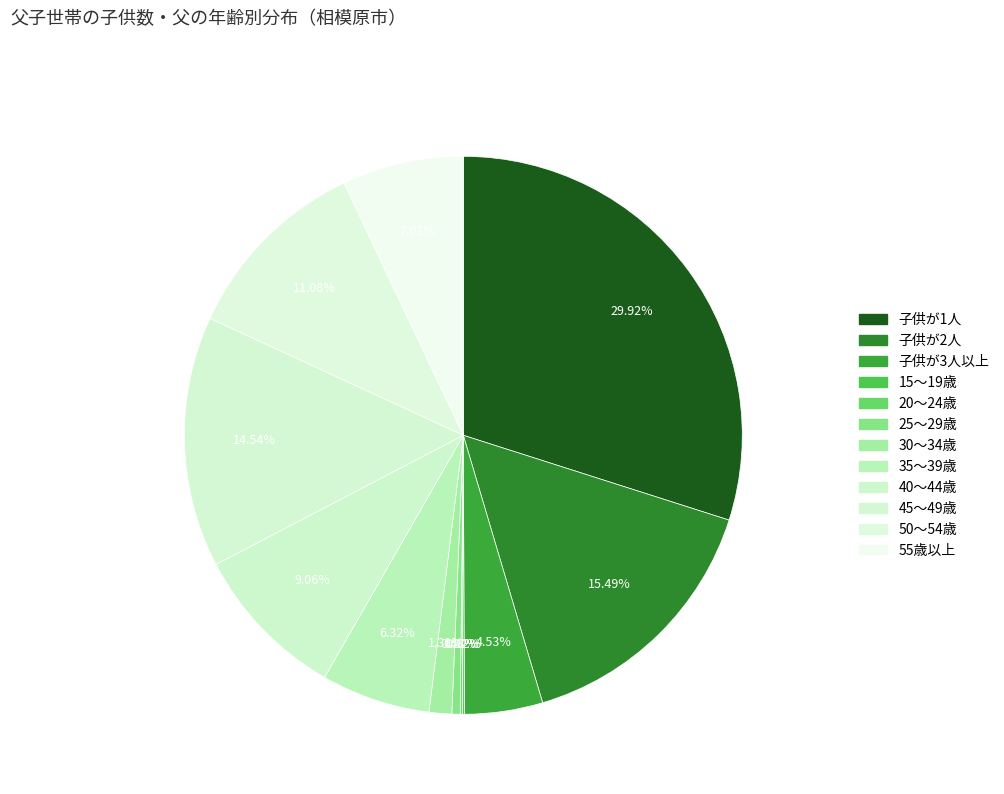

What is the ratio of the value at 25～29歳 to the value at 30～34歳?

0.4